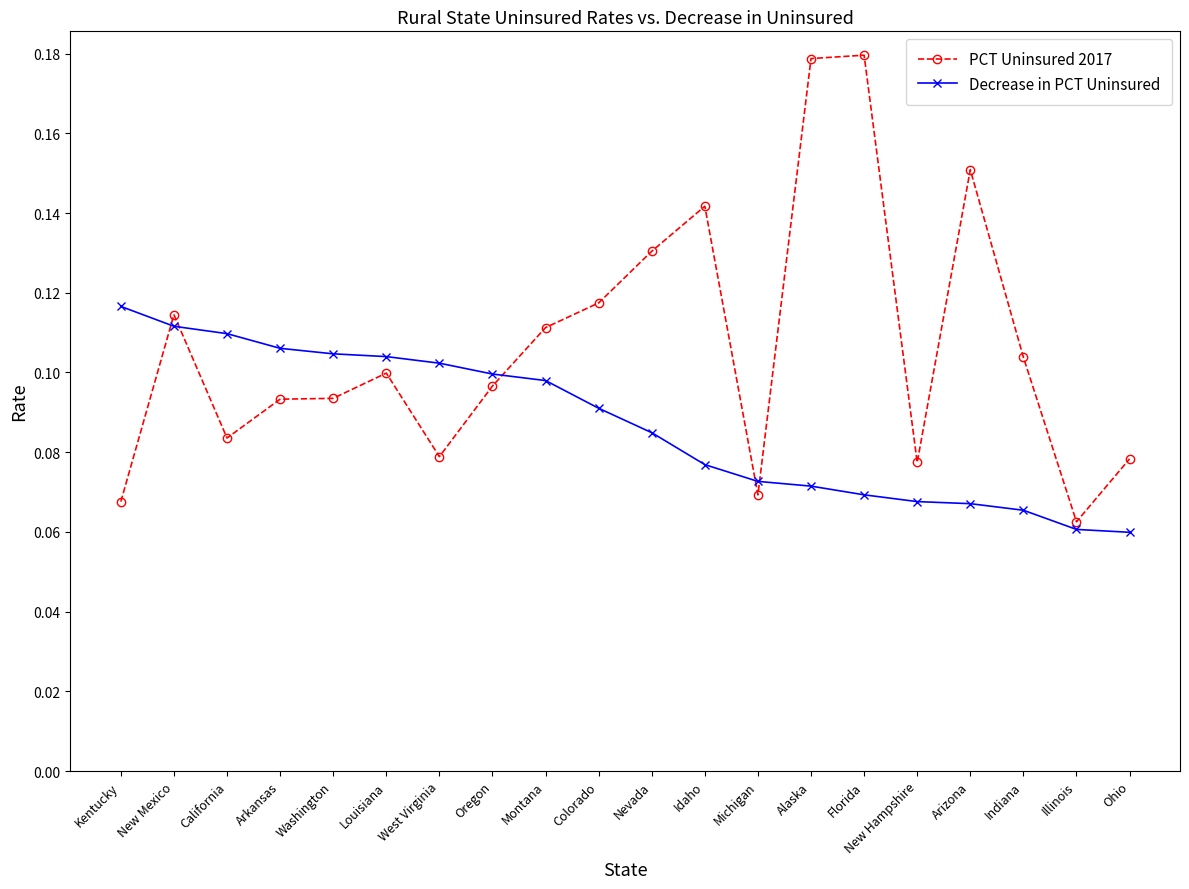

Count the Decrease in PCT Uninsured values in the range 0 to 1.

20